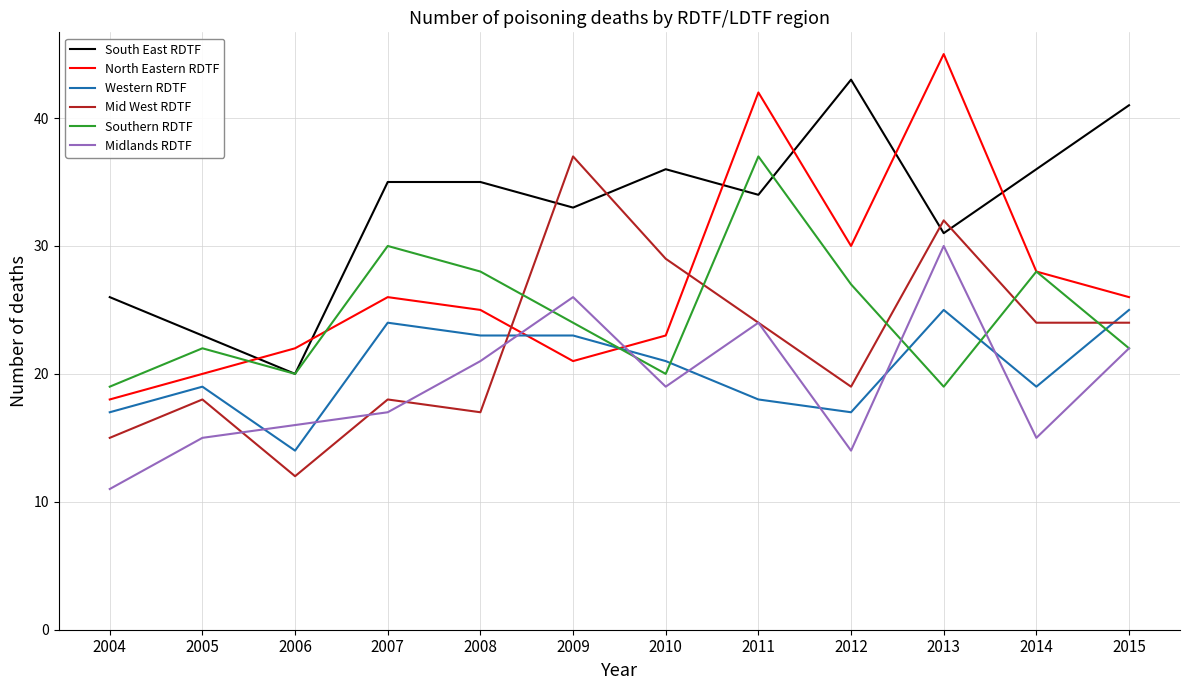

Which series has the largest total across all categories?

South East RDTF